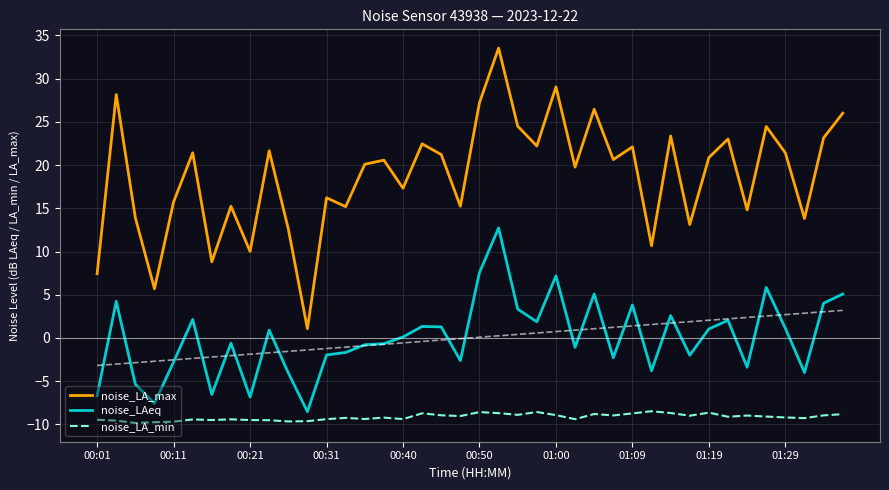

What is the average value of the noise_LA_min series?

-9.2